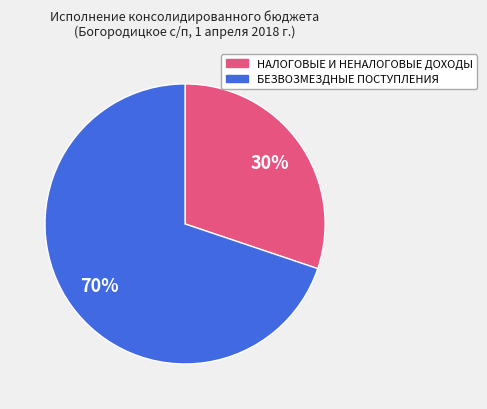

Which slice is the smallest?

НАЛОГОВЫЕ И НЕНАЛОГОВЫЕ ДОХОДЫ